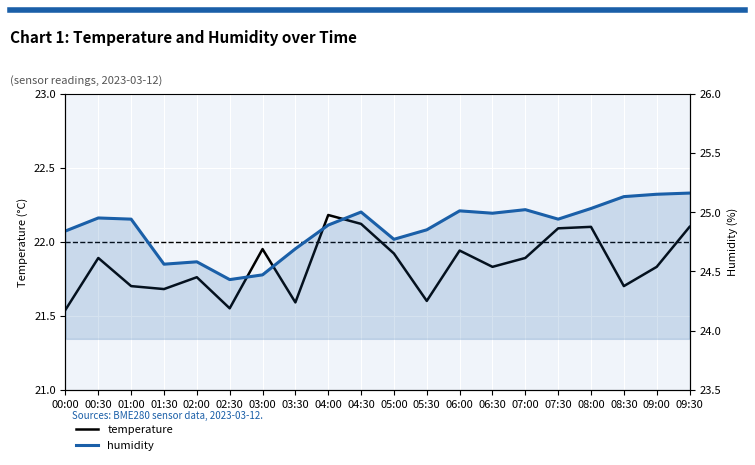

True or false: temperature has more than 0 interior local peaks.

True